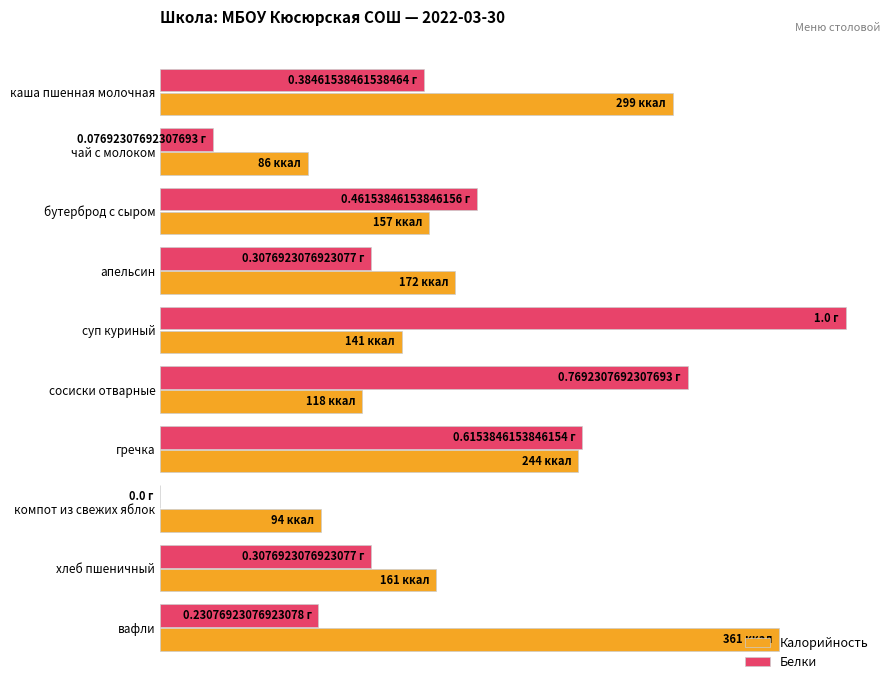

Rank the series by their average value, from lowest to highest.

Белки, Калорийность